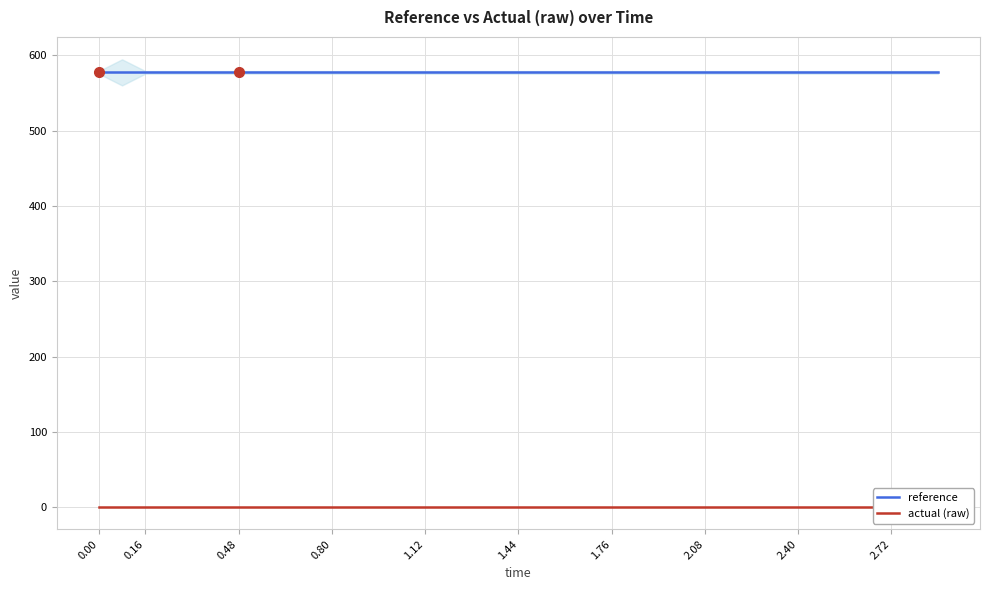

True or false: reference and actual (raw) intersect in this chart.

False